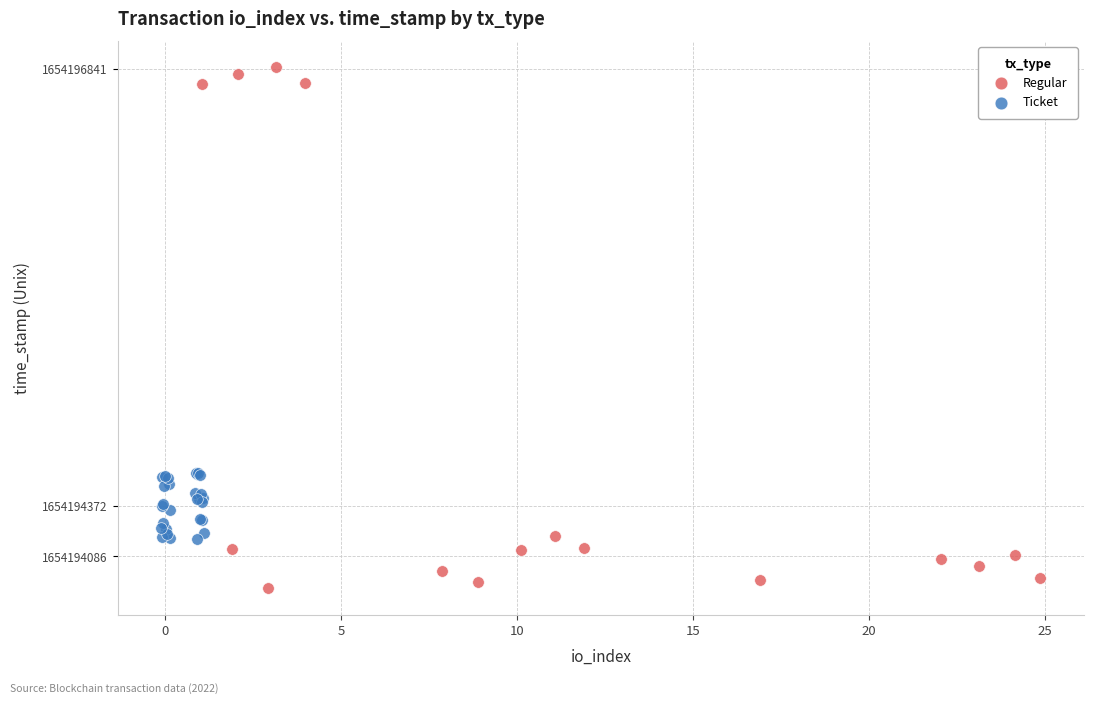

Which series contains the highest Y value?

Regular